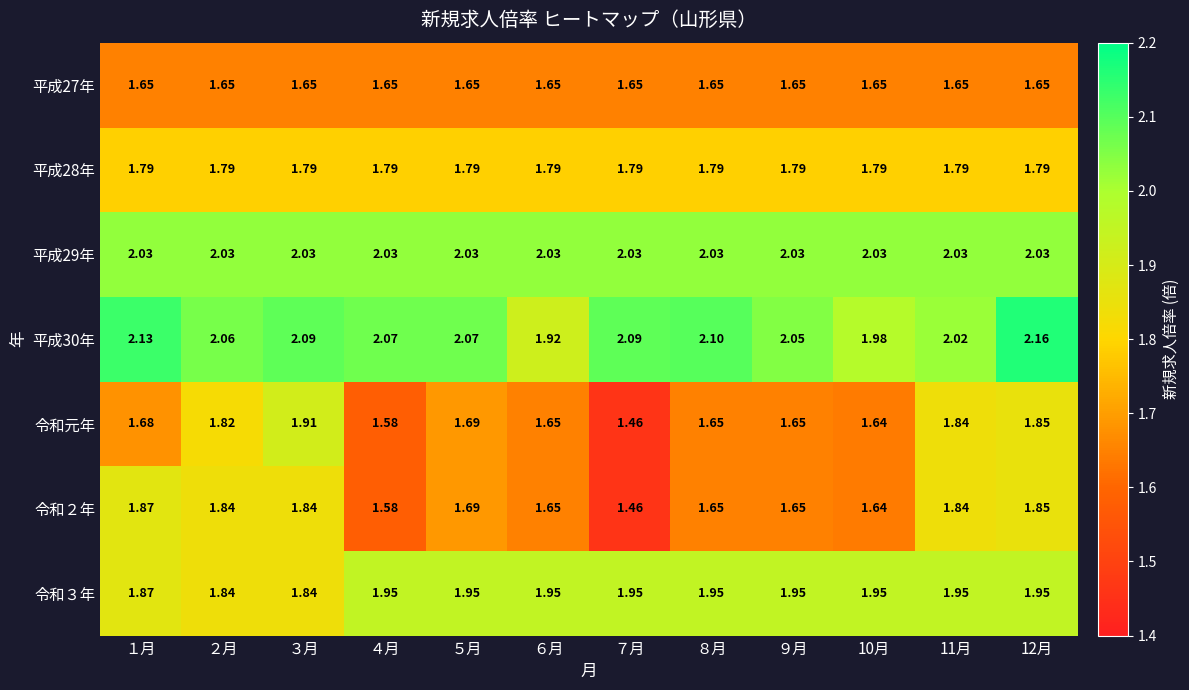

How many series are shown in this chart?

7